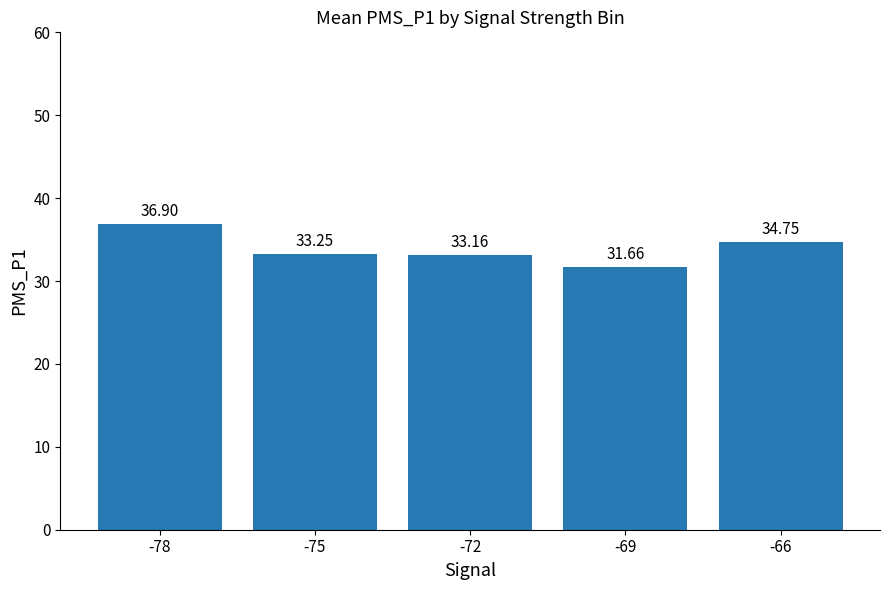

Which category has the highest value across all series?

-78